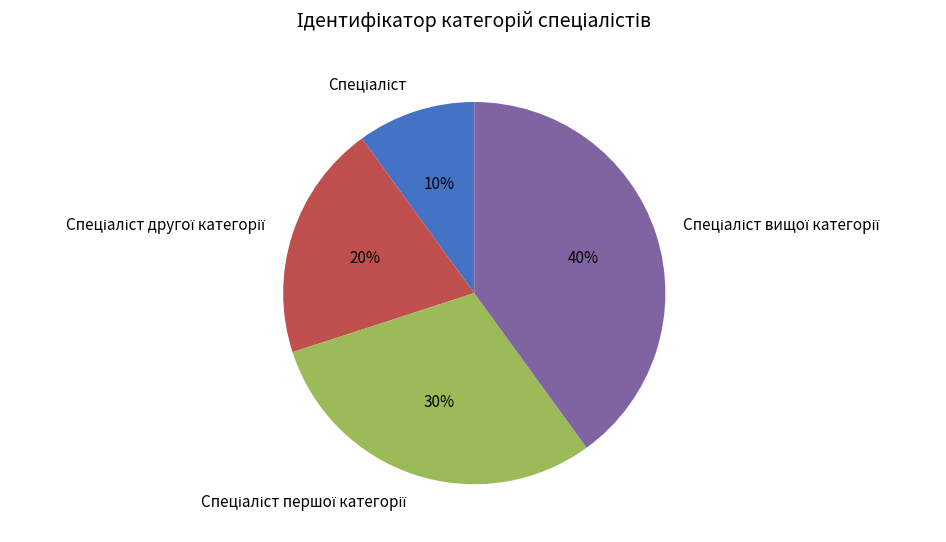

Does any single category account for the majority?

No